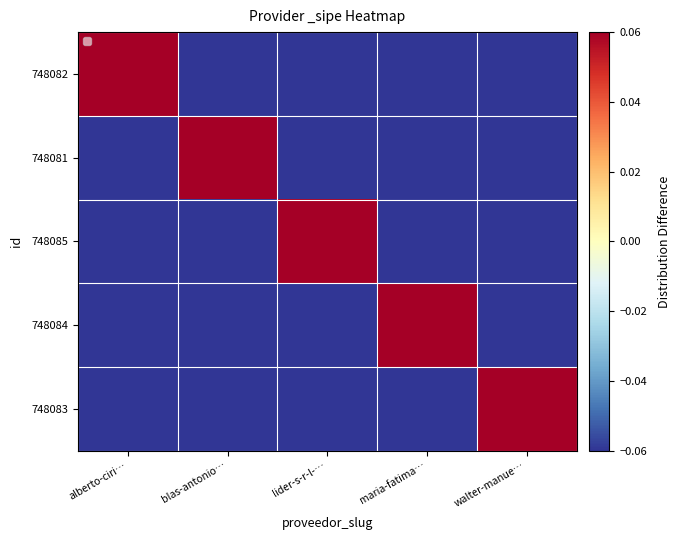

Count the number of data series in this chart.

5